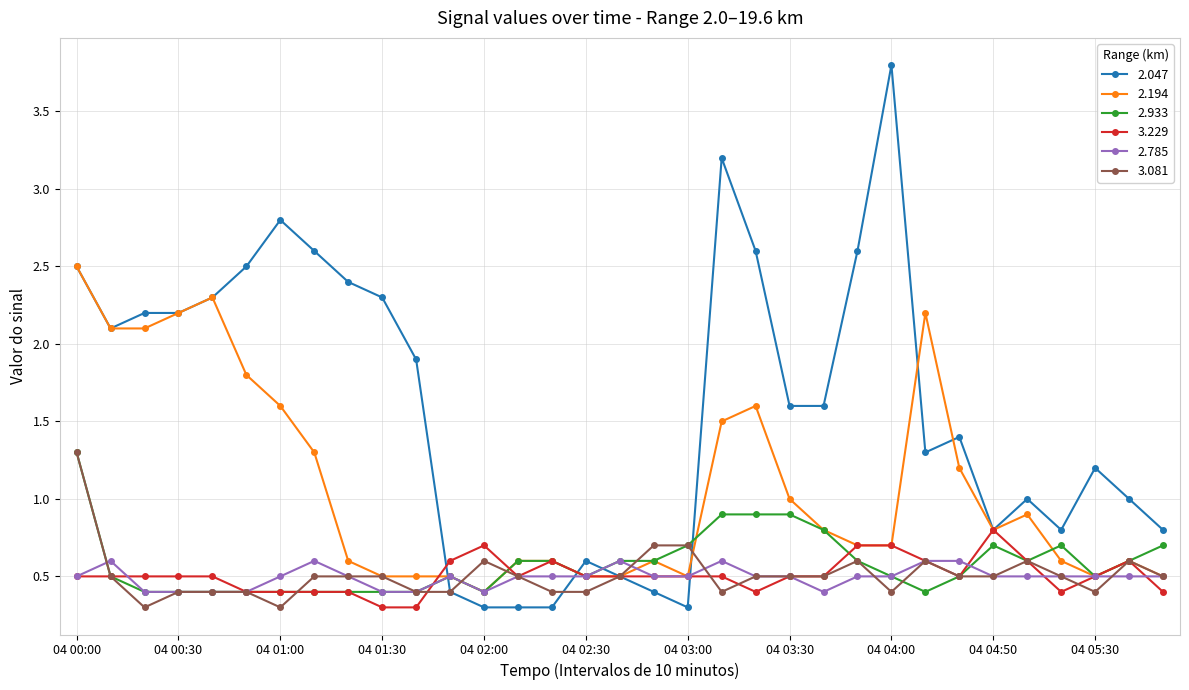

Which series has the widest spread of values?

2.047